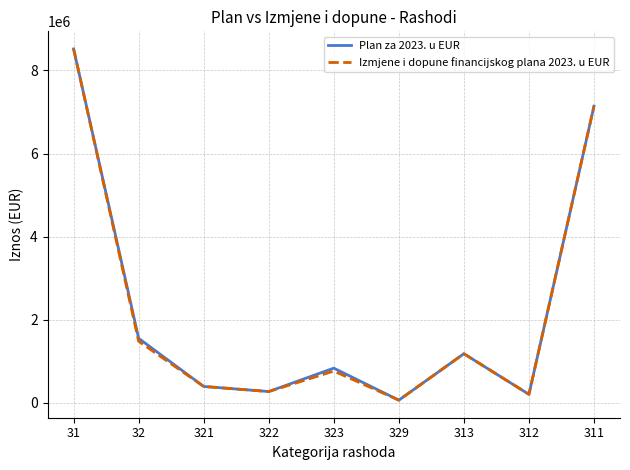

What are all the series names shown in the legend?

Plan za 2023. u EUR, Izmjene i dopune financijskog plana 2023. u EUR